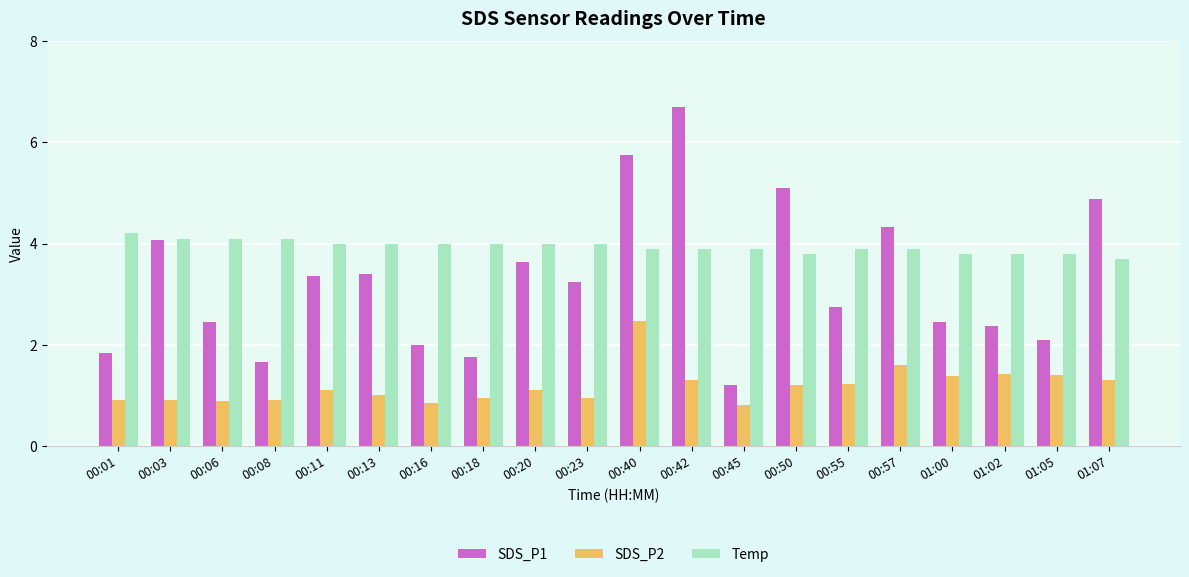

Rank the series by their maximum value, from lowest to highest.

SDS_P2, Temp, SDS_P1